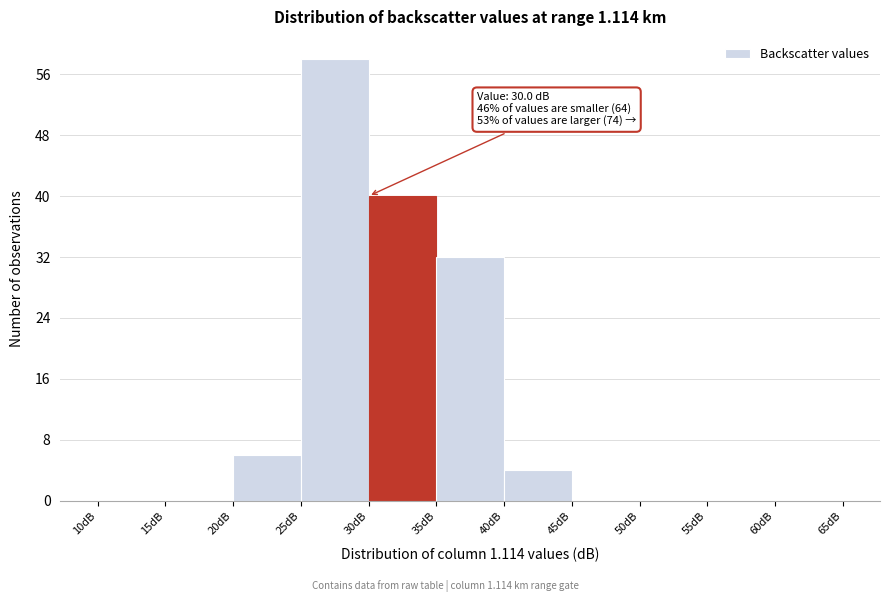

Over which range of the x-axis is the bar tallest?

25 to 30